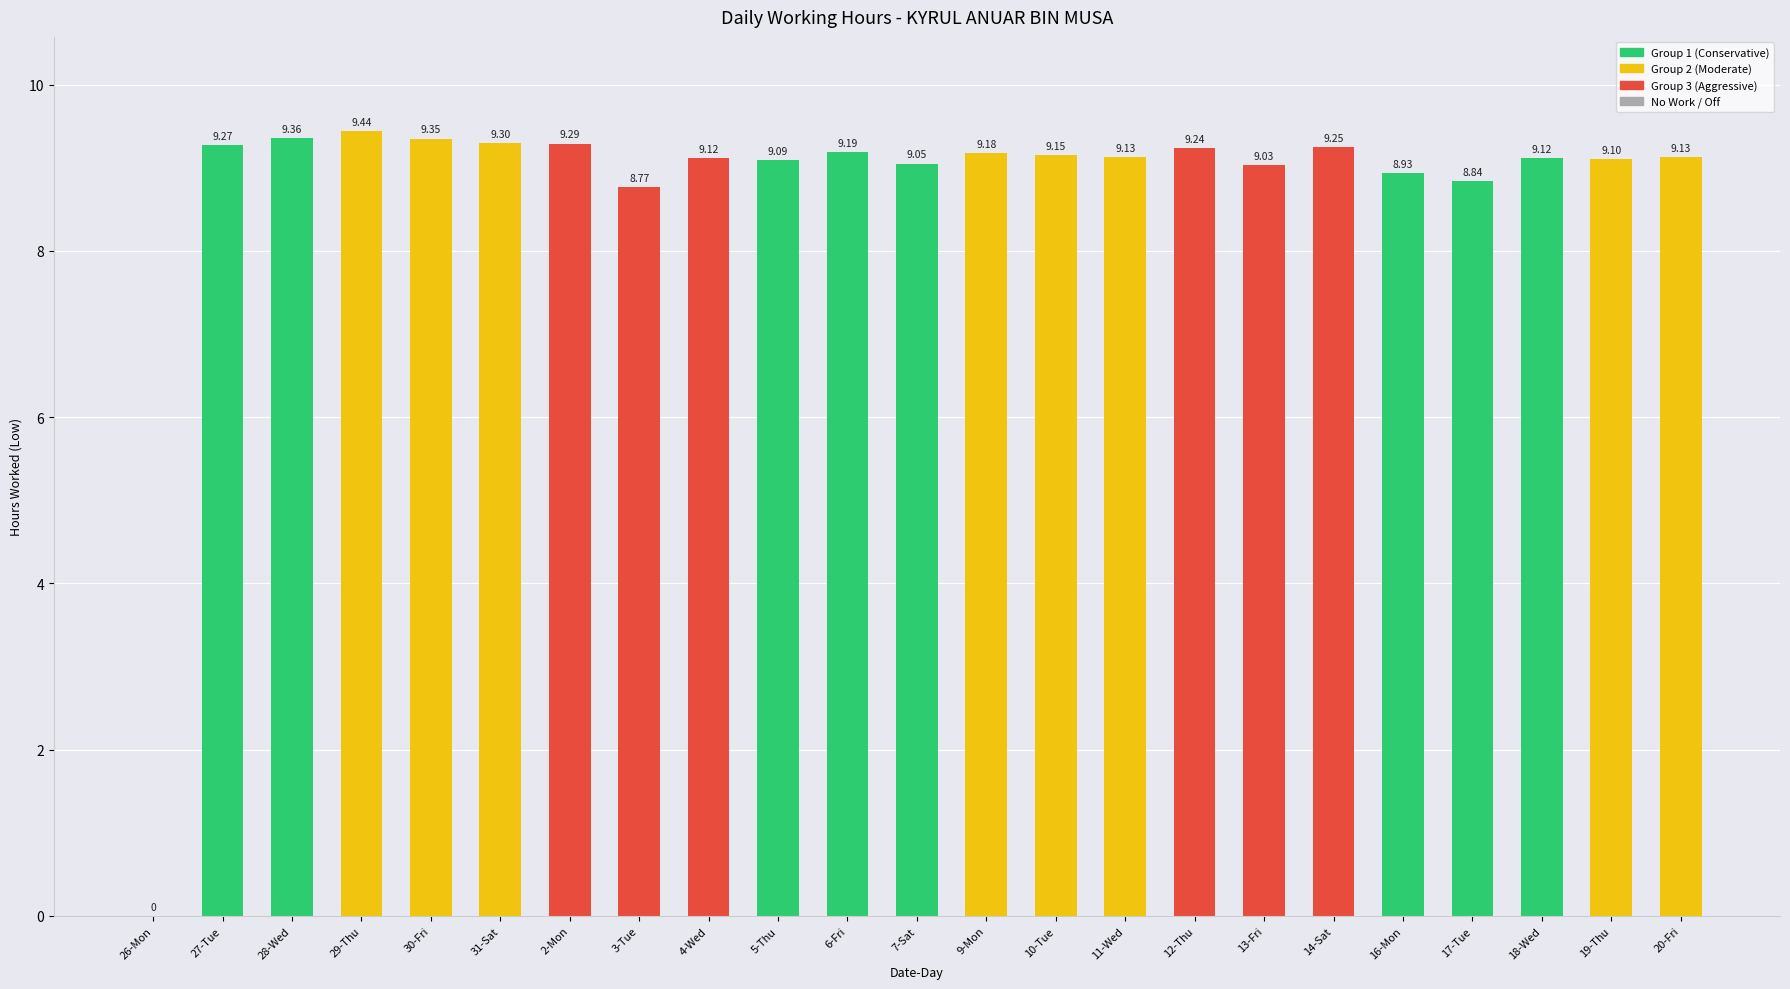

What is the sum of all values?

201.3